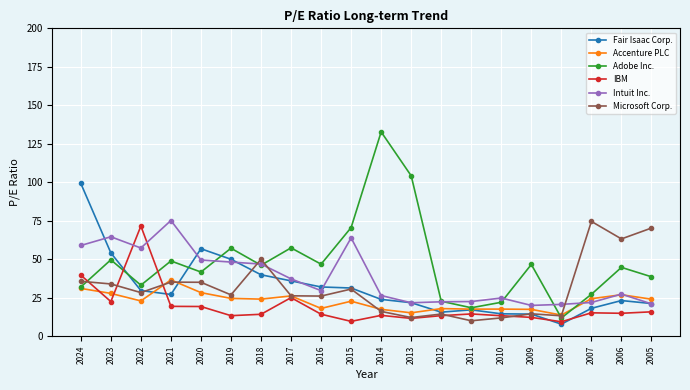

The value of Fair Isaac Corp. at 2022 is 50.8. True or false?

False